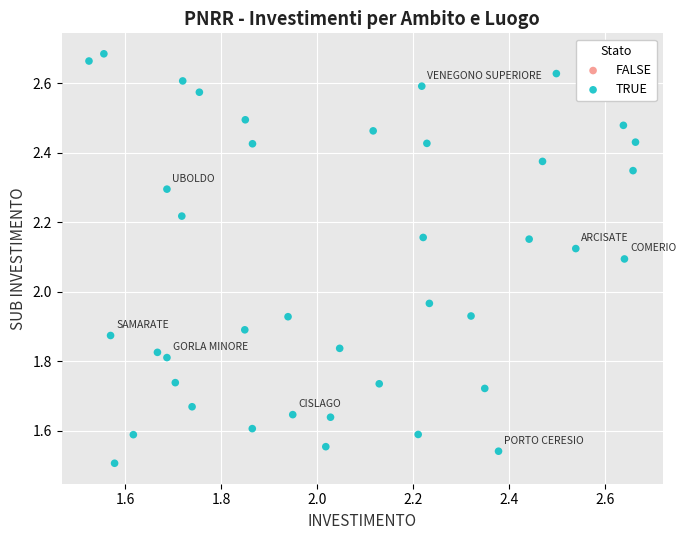

What is the range of X values (max minus min)?

1.1